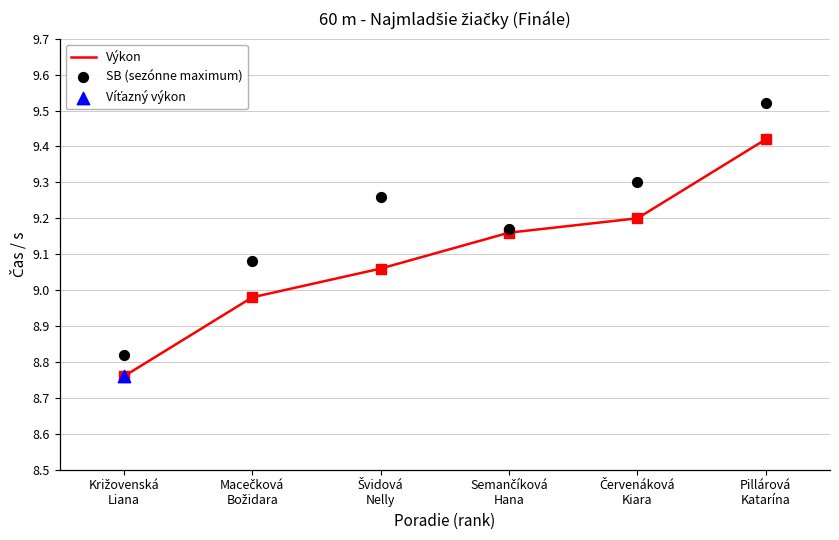

At which category is the sum across all series the highest?

Pillárová
Katarína